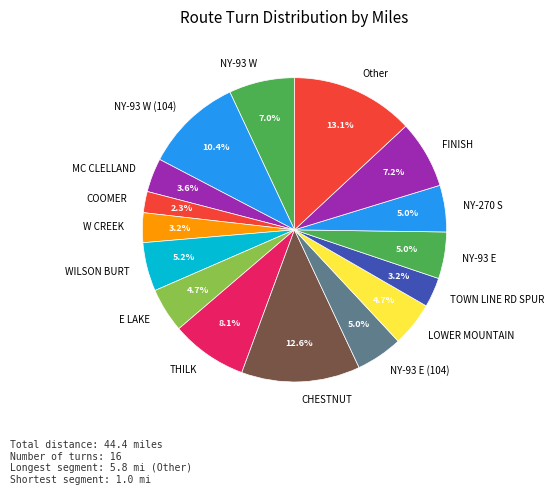

Between Other and NY-93 W, which is larger?

Other